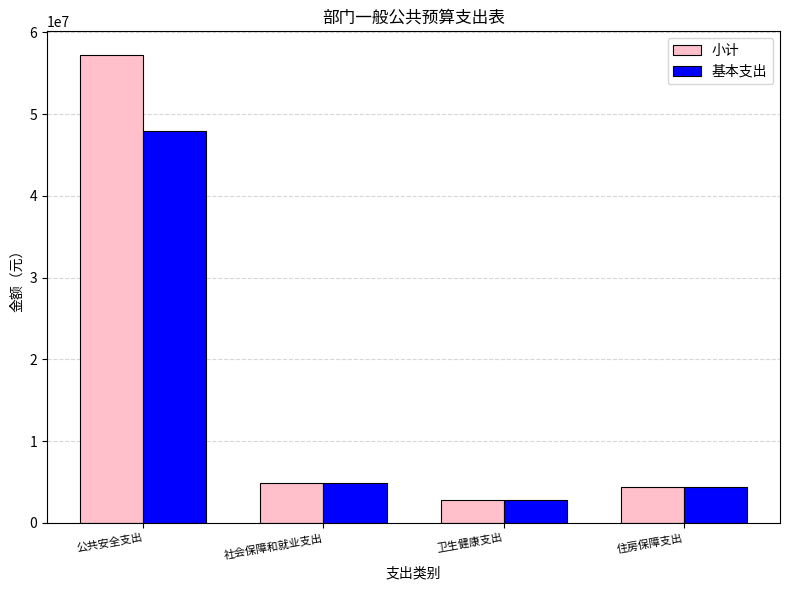

The 小计 series shows 2816865.2 at 卫生健康支出. True or false?

True